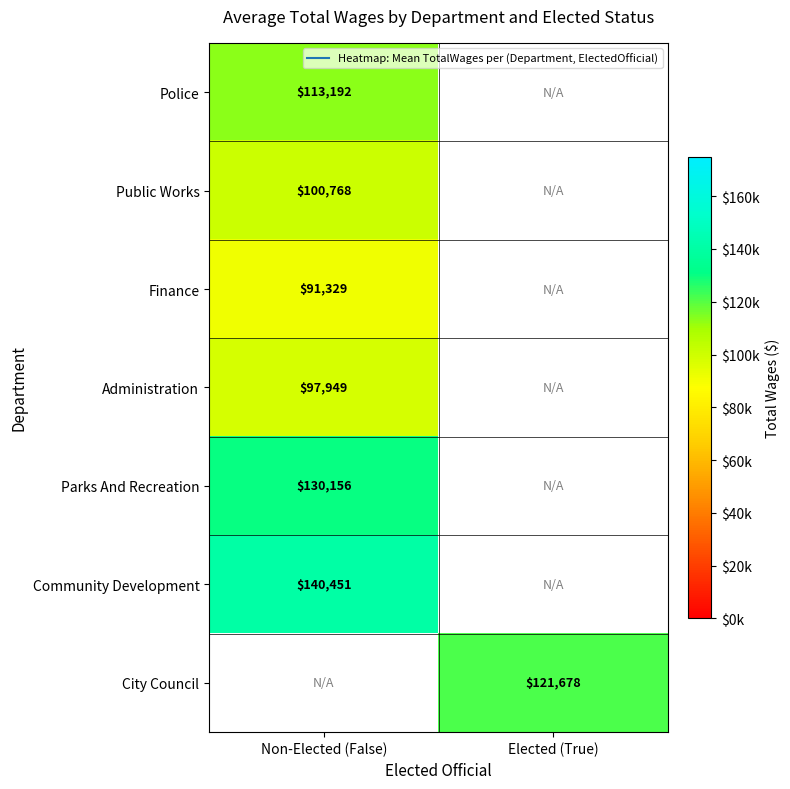

How many distinct data groups are displayed?

7